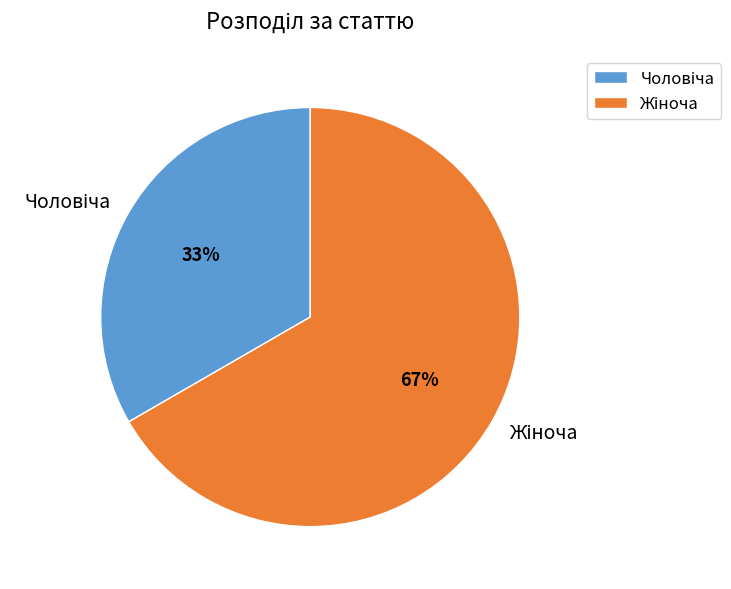

To the nearest percent, what is the average slice percentage?

50%